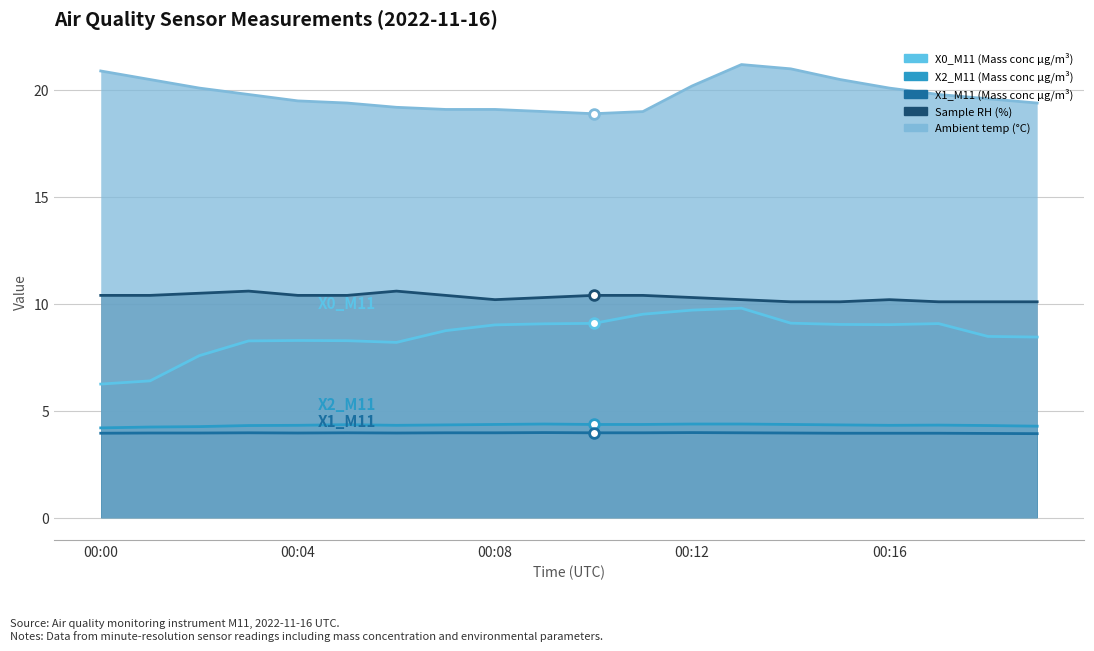

True or false: Ambient temp (°C) and X1_M11 (Mass conc μg/m³) intersect in this chart.

False